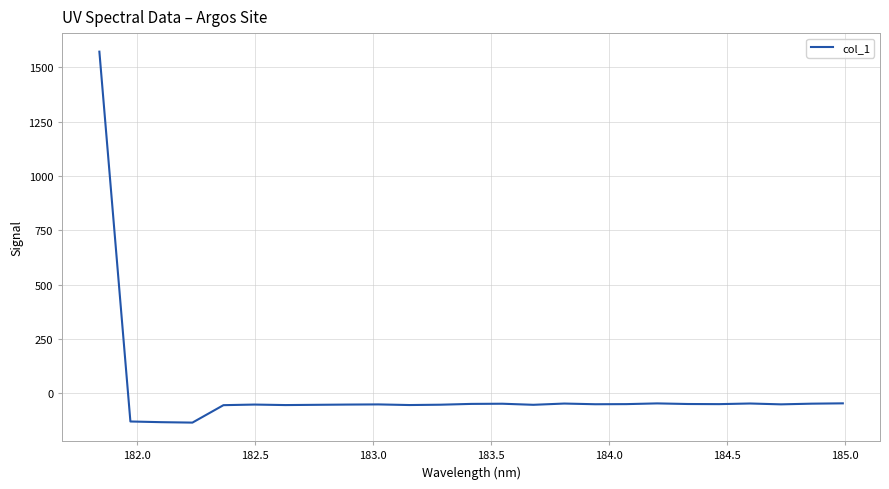

Does the chart have visible grid lines?

Yes